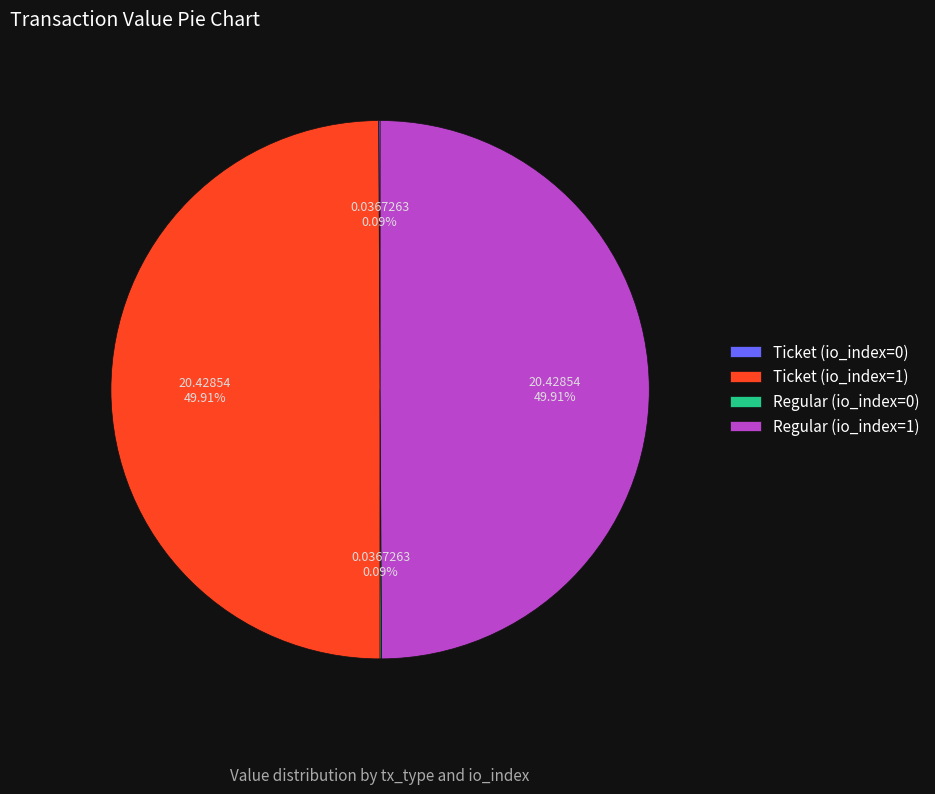

Is the sum of Ticket (io_index=0) and Regular (io_index=1) greater than half?

No